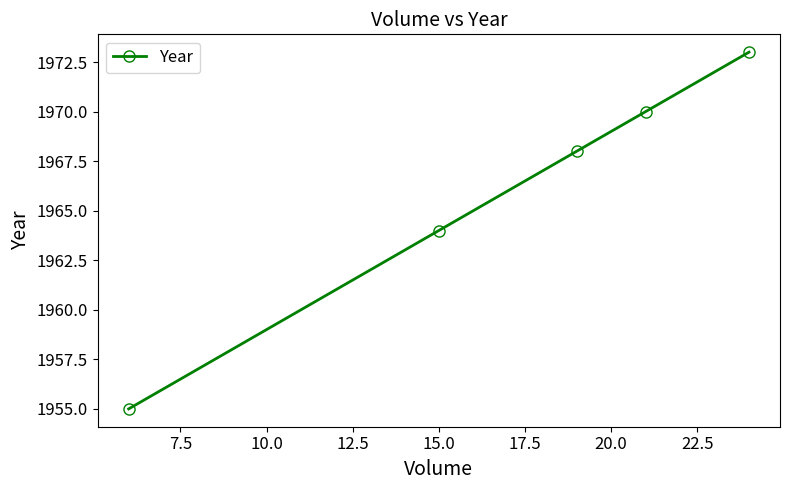

What is the greatest value displayed?

1973